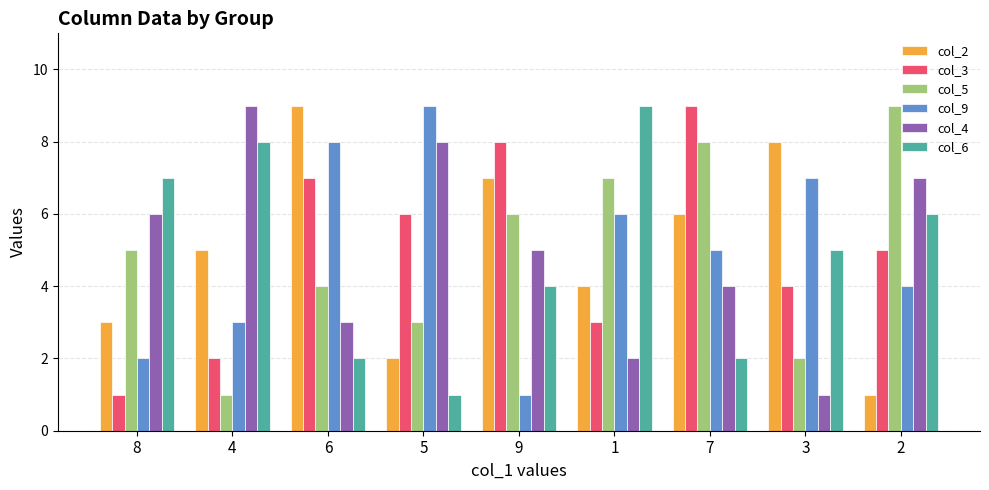

Between 4 and 9, which series saw the biggest shift?

col_3